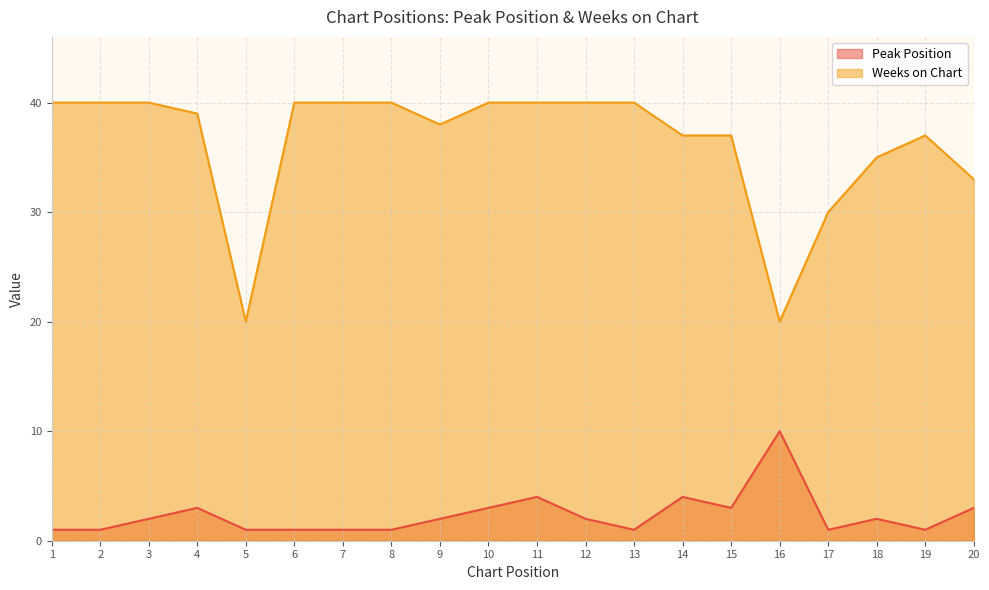

What is the difference between the highest and lowest values at 12?

38